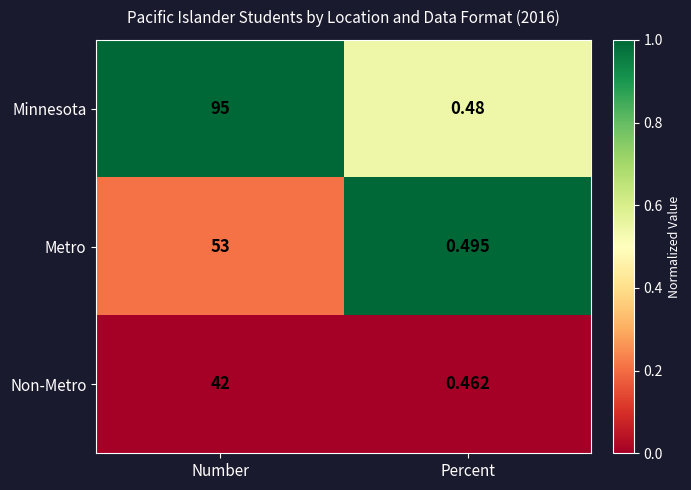

List the series in order of their overall mean, highest first.

Minnesota, Metro, Non-Metro